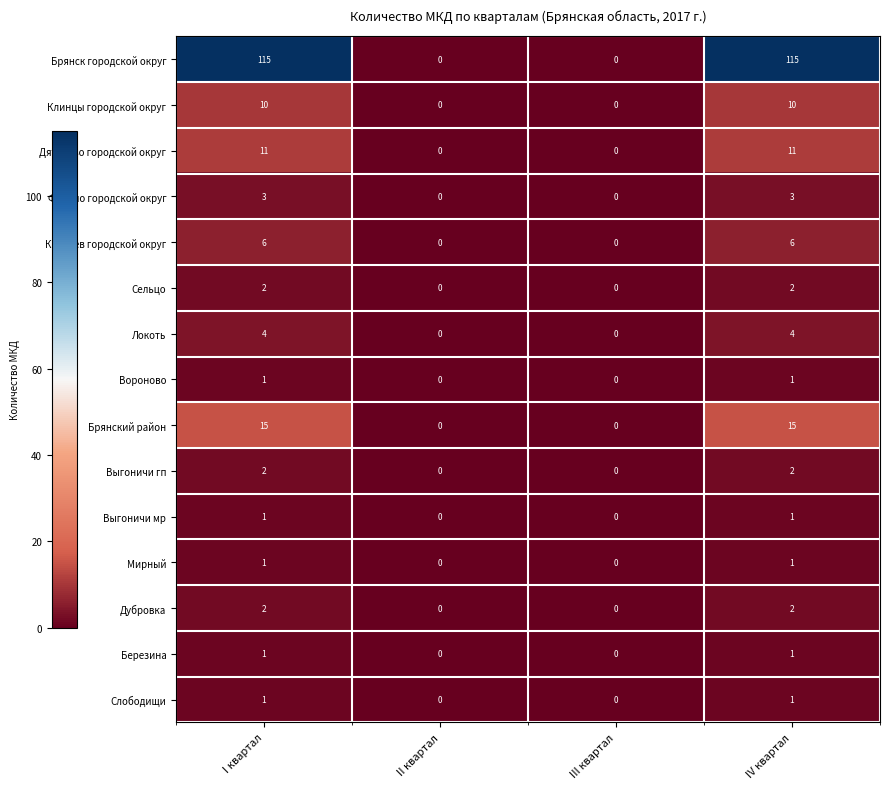

Count the number of categories in the chart.

4